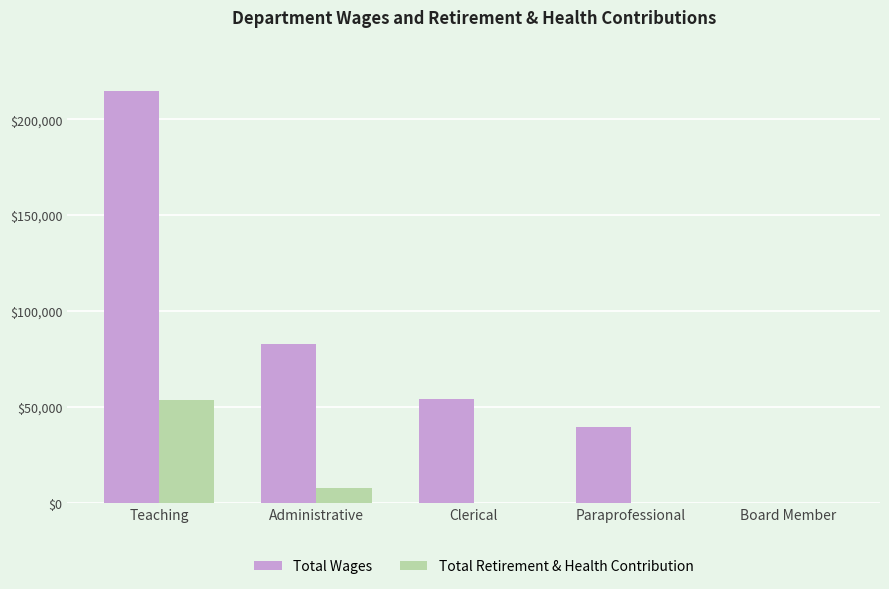

Reading left to right, extract all data points from this chart.

Total Wages: 215026	83034	54269	39472	0
Total Retirement & Health Contribution: 53595	7951	0	0	0